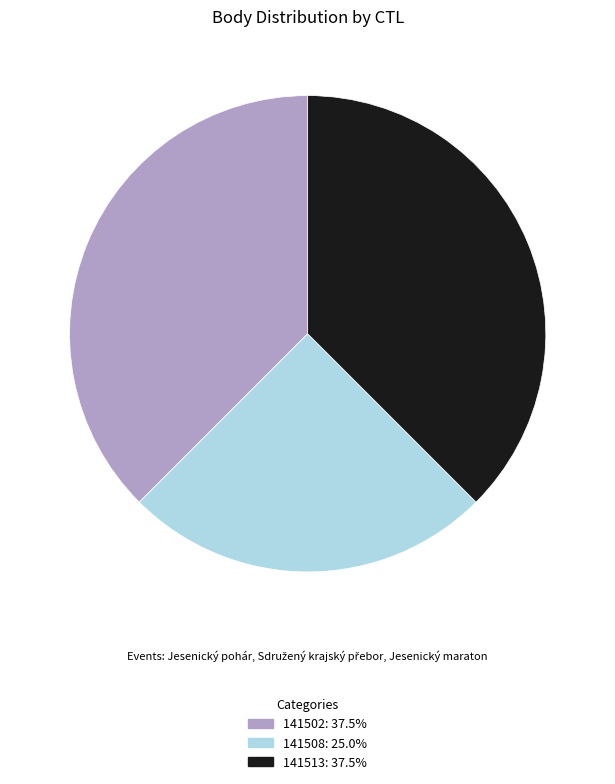

Count the number of slices in the pie.

3